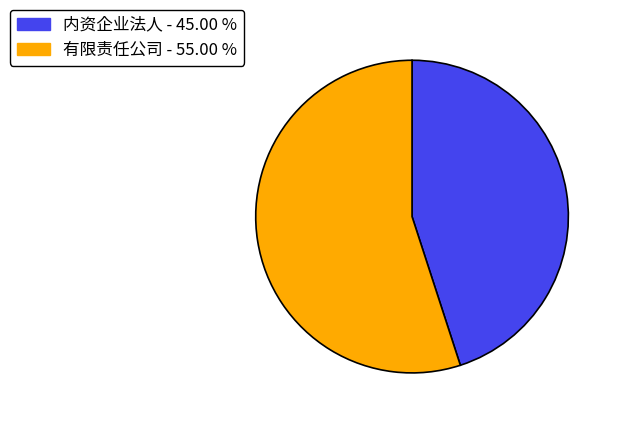

Does any single category account for the majority?

Yes